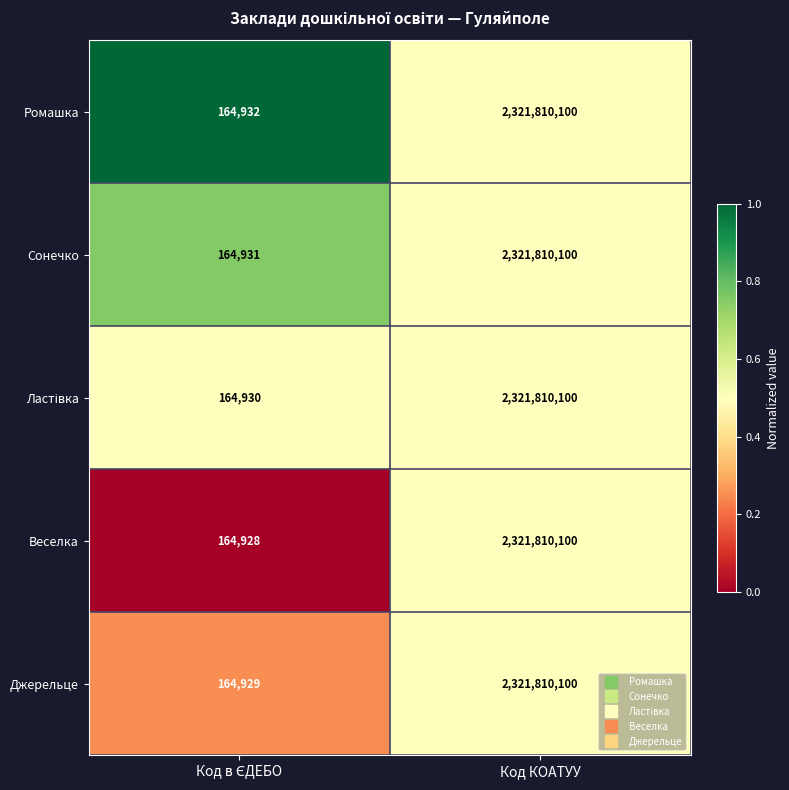

At which category is the sum across all series the highest?

Код КОАТУУ